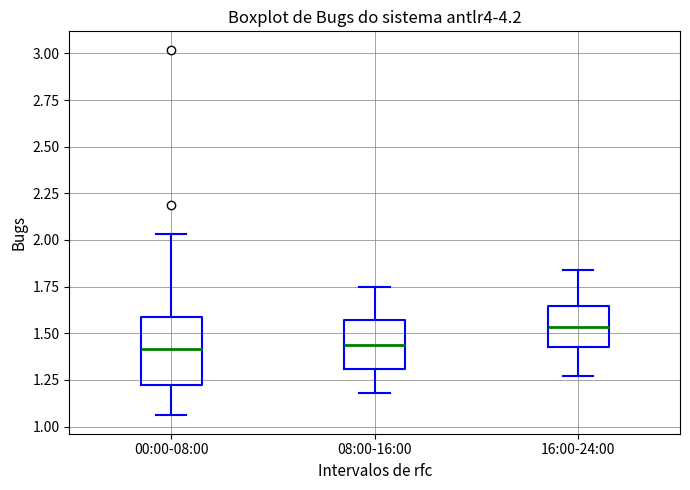

Reading left to right, transcribe this box plot: for each box, give where its median line is, the range the box spans, and where its two whiskers end, as read against the y-axis. The values are not printed on the chart, so give them approximately, as read against the axis.

00:00-08:00: median 1.40, box 1.25 to 1.60, whiskers 1.05 to 2.05
08:00-16:00: median 1.45, box 1.30 to 1.55, whiskers 1.20 to 1.75
16:00-24:00: median 1.55, box 1.45 to 1.65, whiskers 1.25 to 1.85